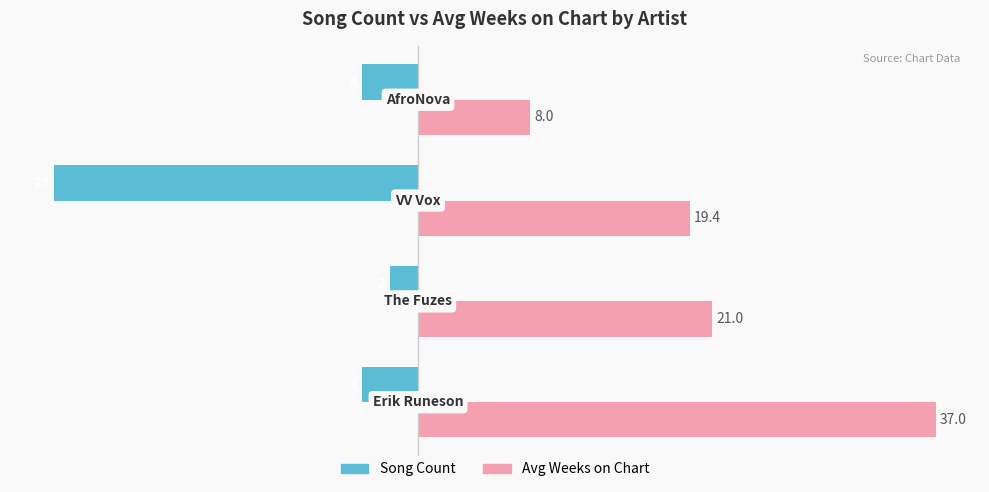

Which series has the largest total across all categories?

Avg Weeks on Chart